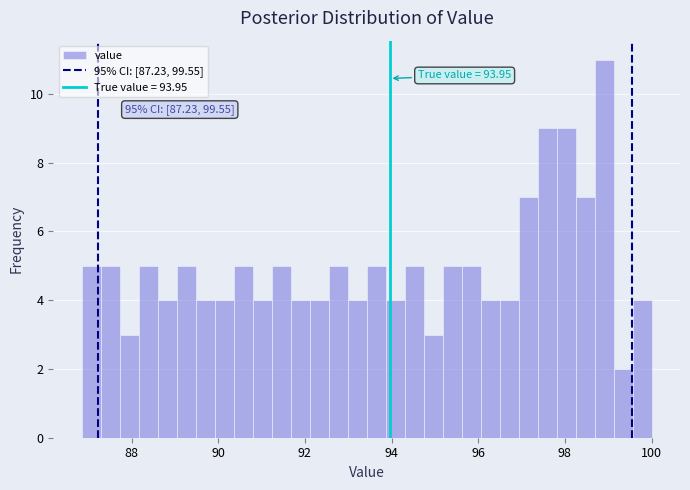

Around what value on the x-axis is the tallest bar? Give the approximate position of its centre, as read against the axis.

99.0